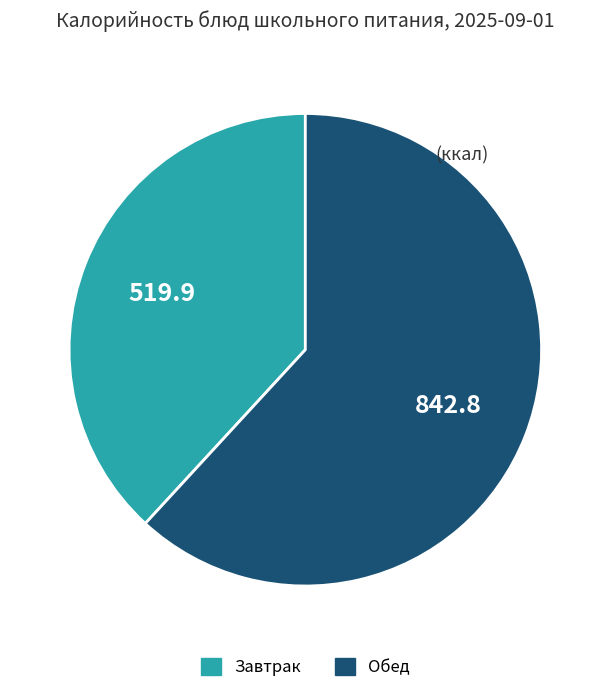

Is there a majority slice in this chart?

Yes